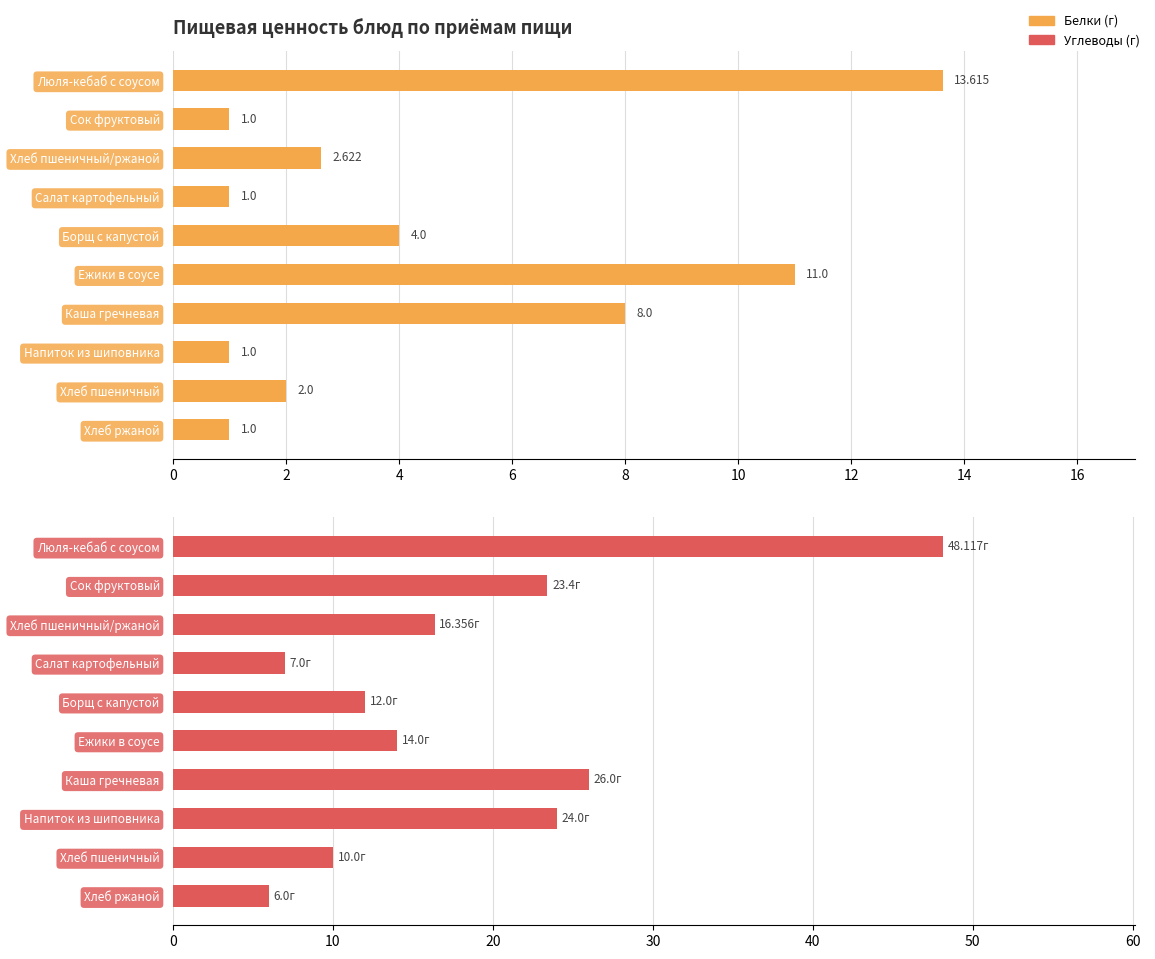

What is the difference between the maximum and minimum values in the Углеводы series?

42.1